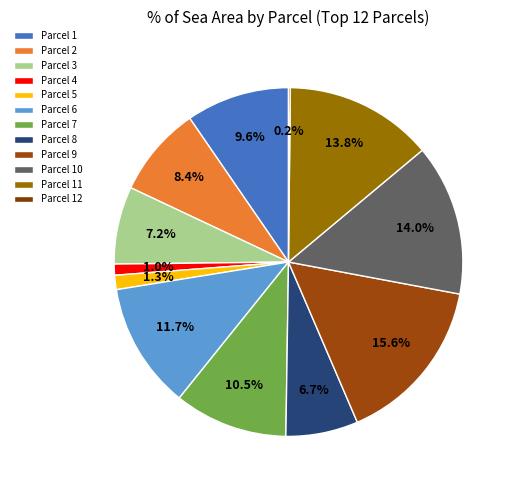

To the nearest percent, what is the average slice percentage?

8%